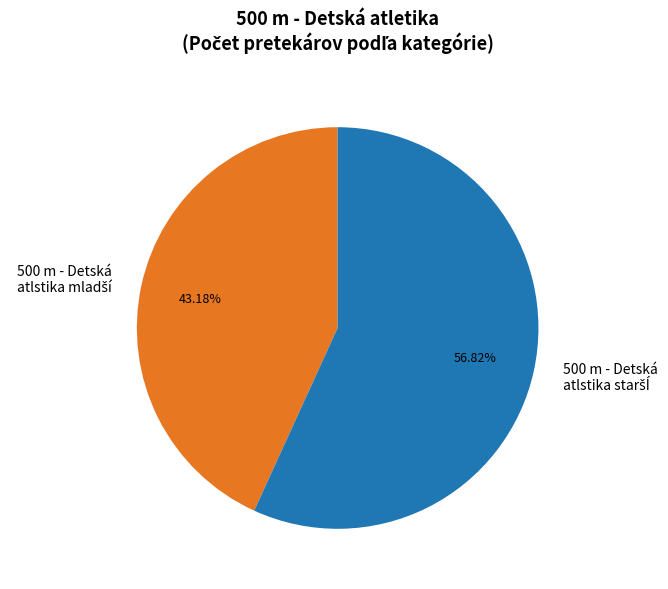

Is there a majority slice in this chart?

Yes